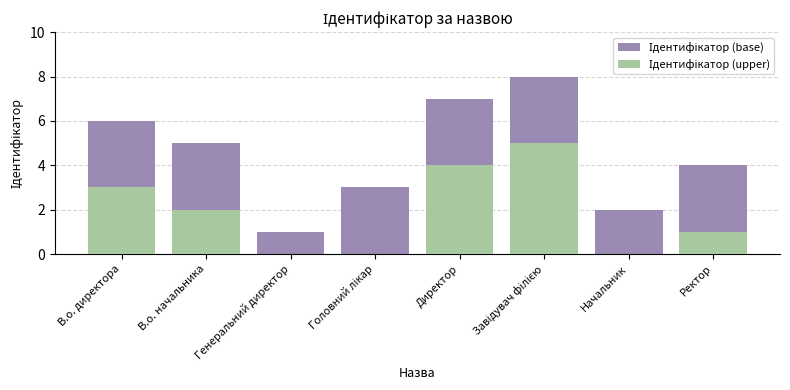

Which has a higher value, В.о. начальника or Ректор?

В.о. начальника